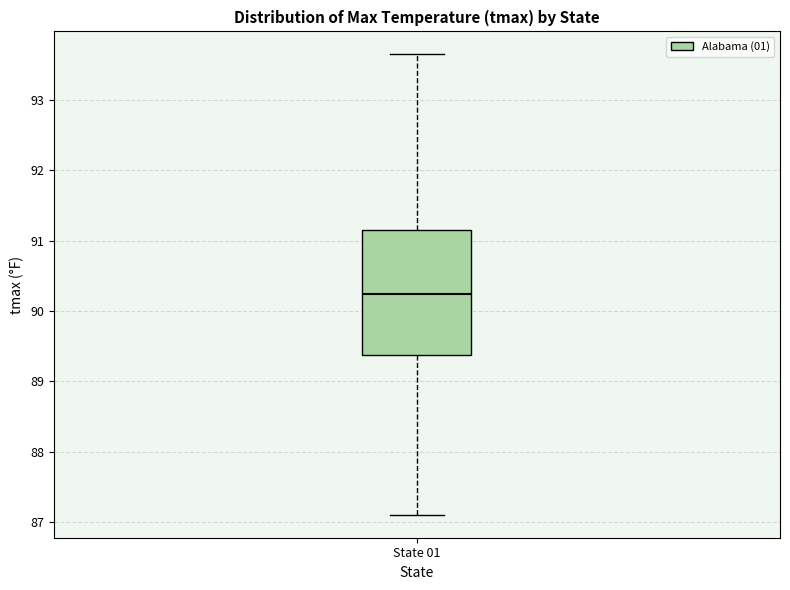

Transcribe this box plot: give where the median line is, the range the box spans, and where the two whiskers end, as read against the y-axis. The values are not printed on the chart, so give them approximately, as read against the axis.

median 90.2, box 89.4 to 91.2, whiskers 87.1 to 93.7